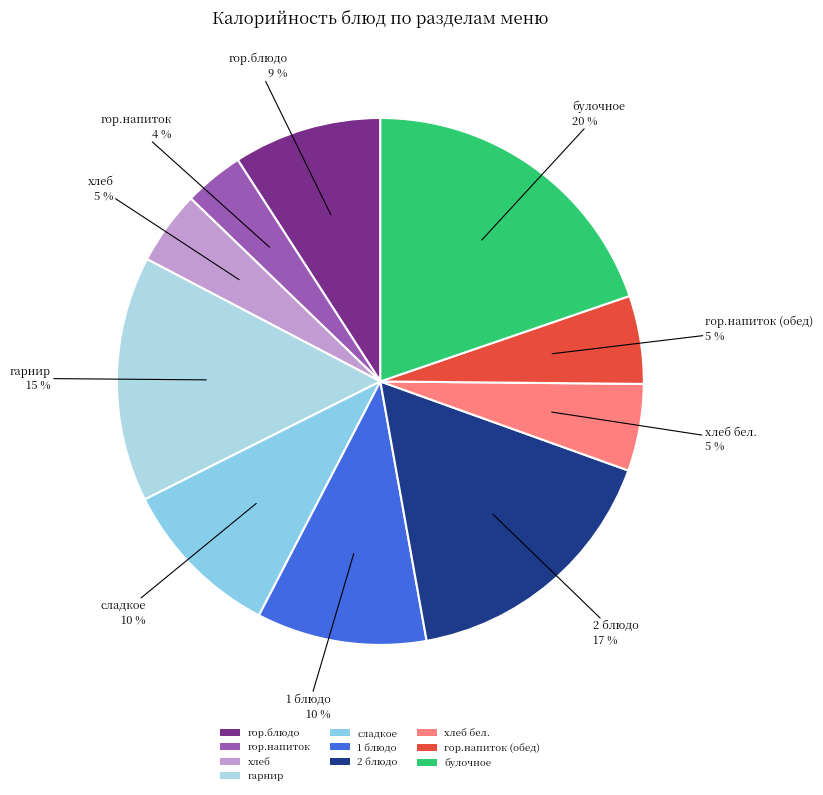

Do 1 блюдо and хлеб together represent more than half of the pie?

No